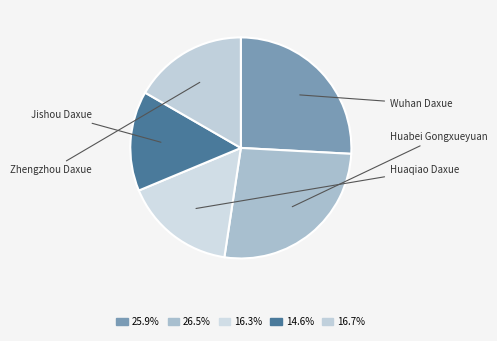

Combined, do Huabei Gongxueyuan and Huaqiao Daxue account for over 50%?

No